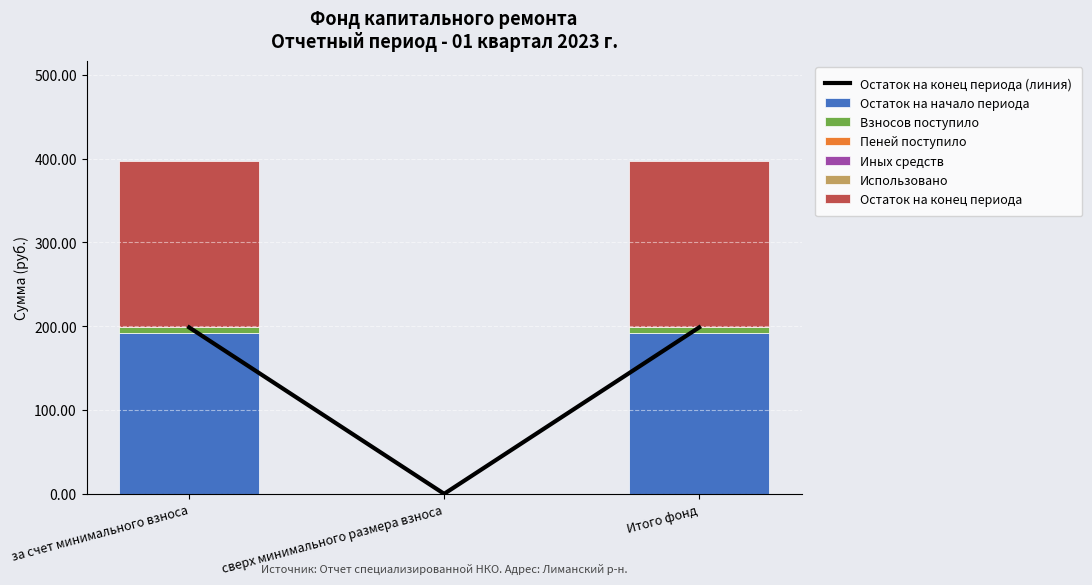

What position from the left is Итого фонд?

3